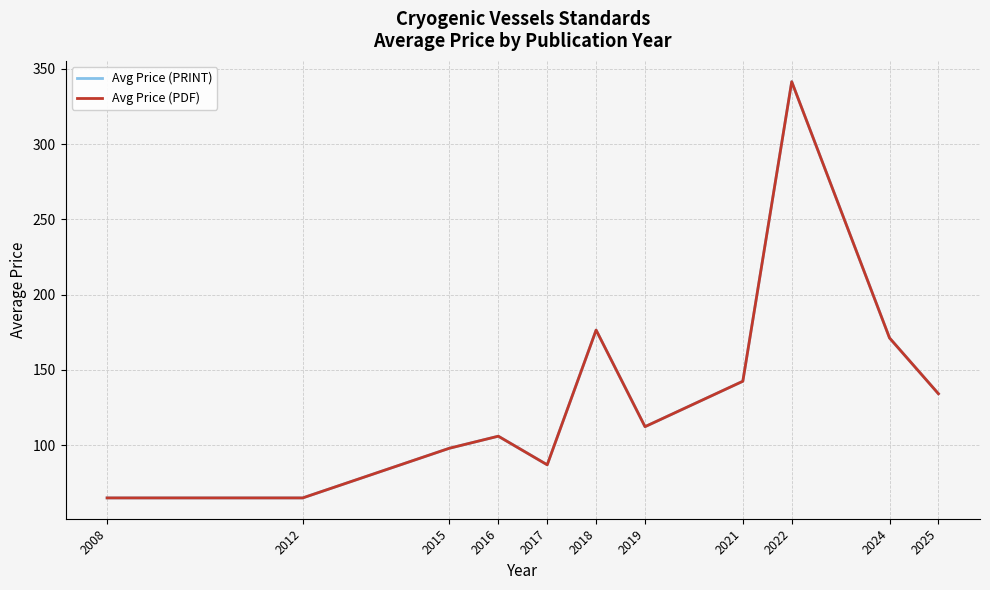

True or false: Avg Price (PDF) has a value of 142.5 at 2021.

True